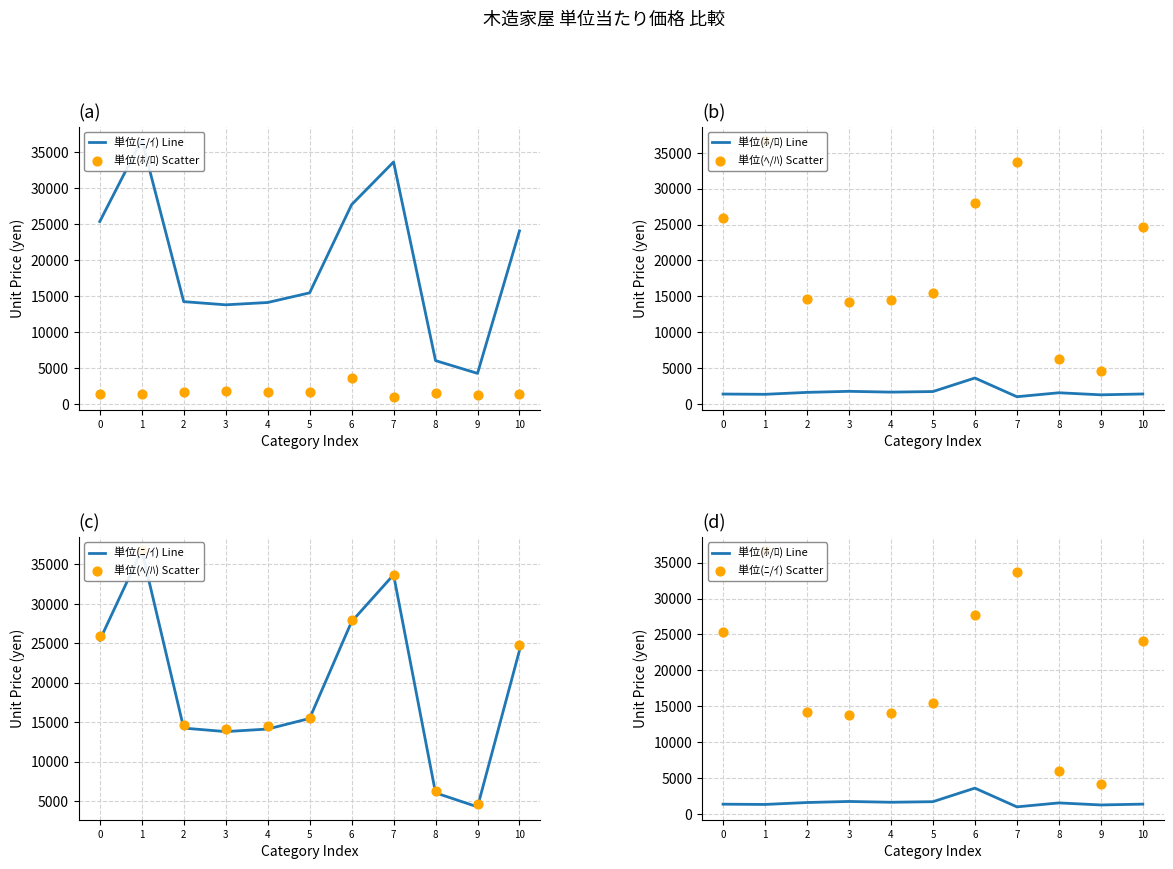

At which category is the sum across all series the highest?

1